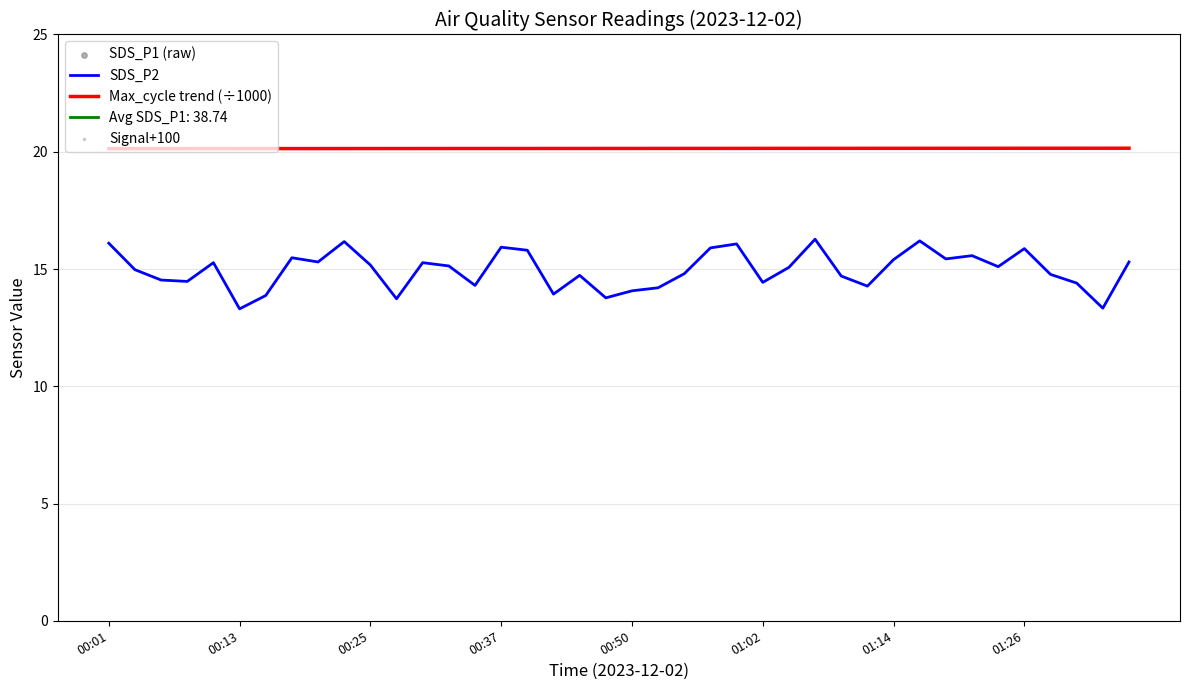

True or false: Max_cycle trend (÷1000) and SDS_P2 cross at least once.

False